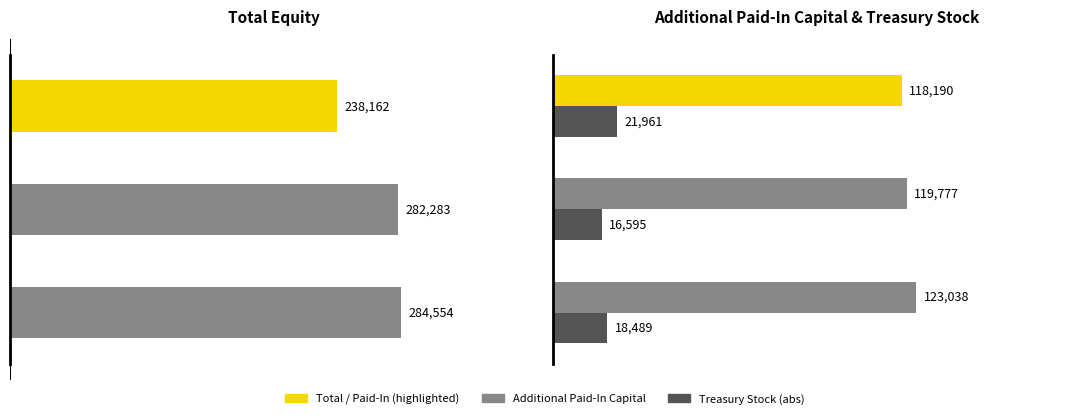

What is the value of the Treasury Stock (abs) bar at the 3rd from the left?

18489